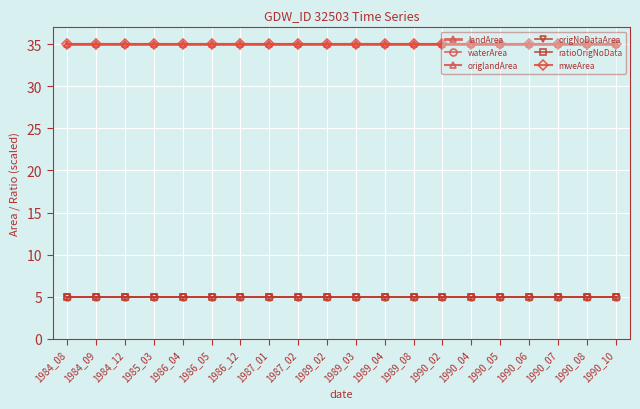

Rank the series at 1990_07 from highest to lowest value.

landArea, origlandArea, mweArea, waterArea, origNoDataArea, ratioOrigNoData